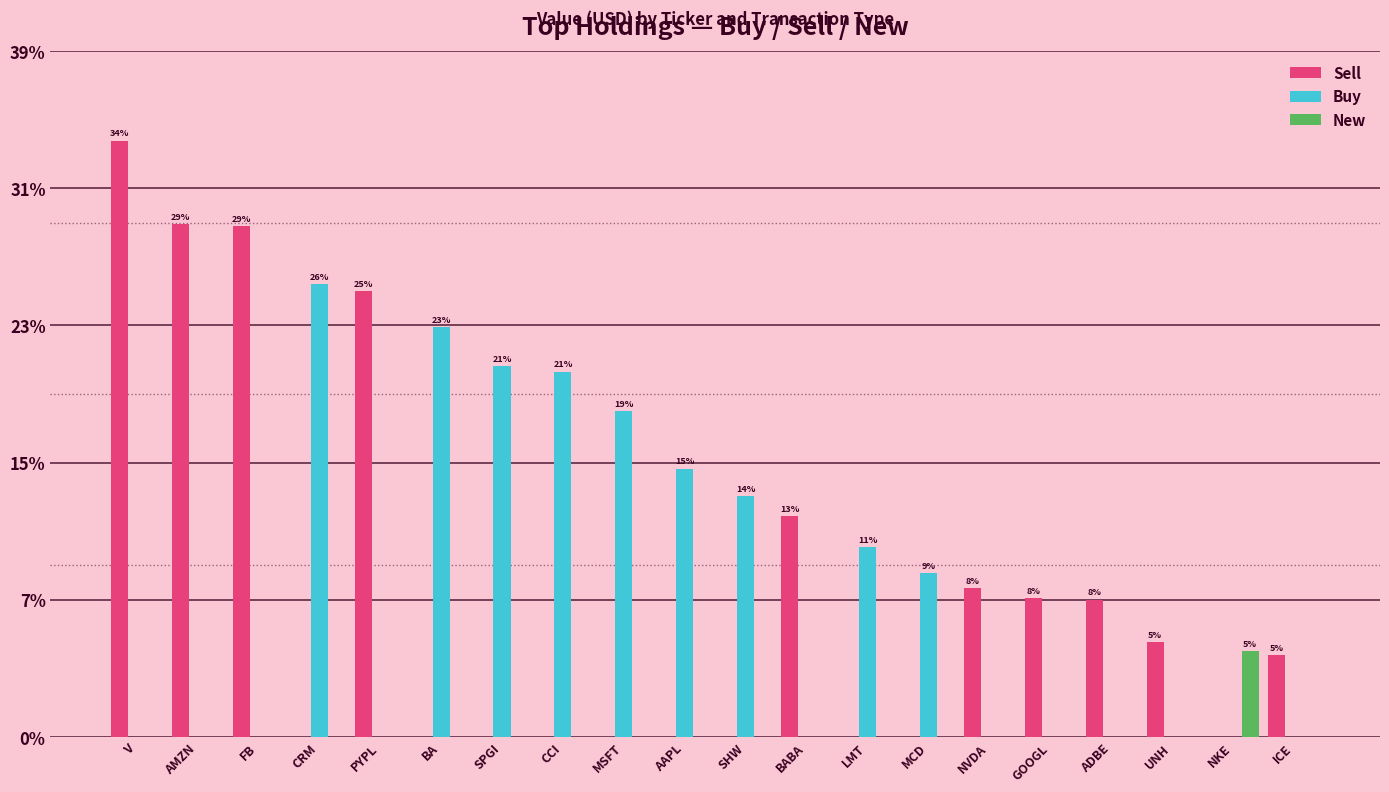

What are all the series names shown in the legend?

Sell, Buy, New